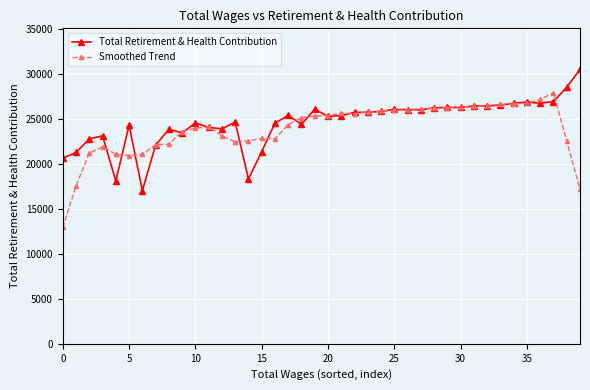

At how many categories does at least one series exceed 19363?

40